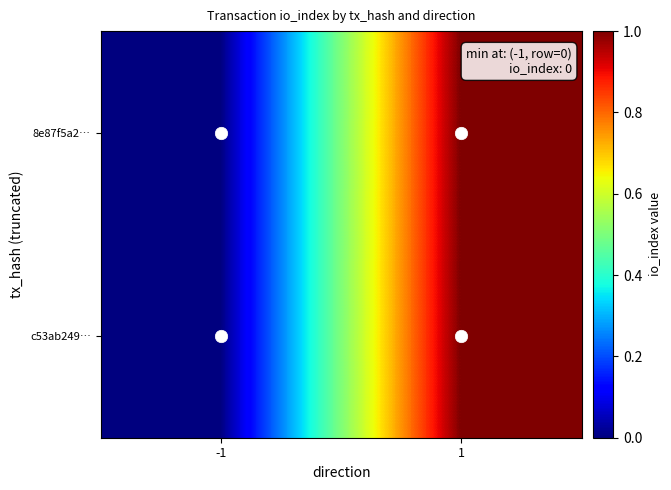

Which series changed the most between -1 and 1?

8e87f5a2…